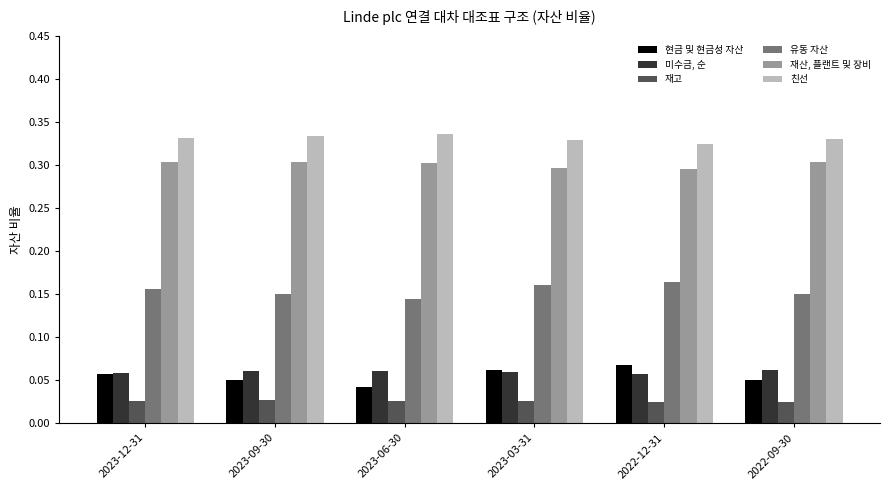

What is the sum of the 친선 values at 2022-09-30 and 2023-12-31?

0.7